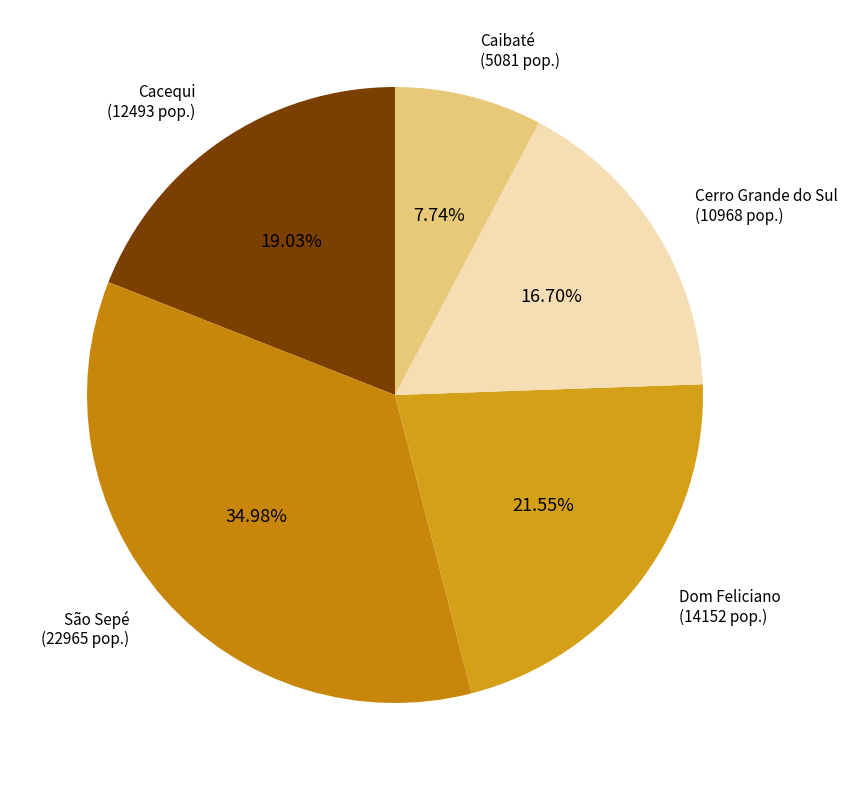

Which category has the biggest portion of the pie?

São Sepé